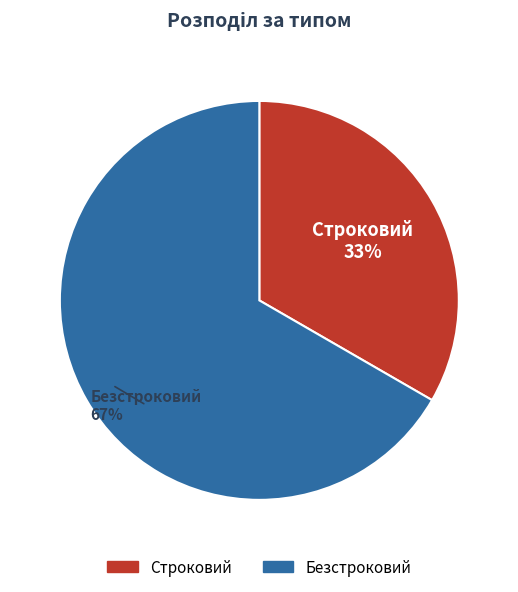

What is the largest slice in the pie chart?

Безстроковий